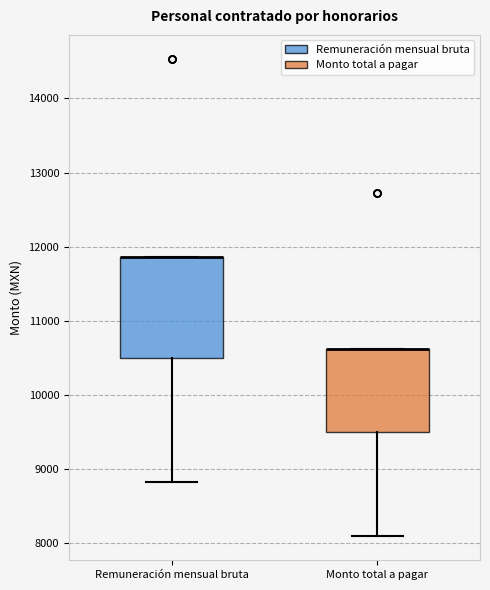

Reading left to right, read every box against the y-axis: the position of its median line, the range the box covers, and the ends of its whiskers. The values are not printed on the chart, so give them approximately, as read against the axis.

Remuneración mensual bruta: median 11900 (drawn on the box's upper edge), box 10500 to 11900, whiskers 8800 to 11900
Monto total a pagar: median 10600 (drawn on the box's upper edge), box 9500 to 10600, whiskers 8100 to 10600